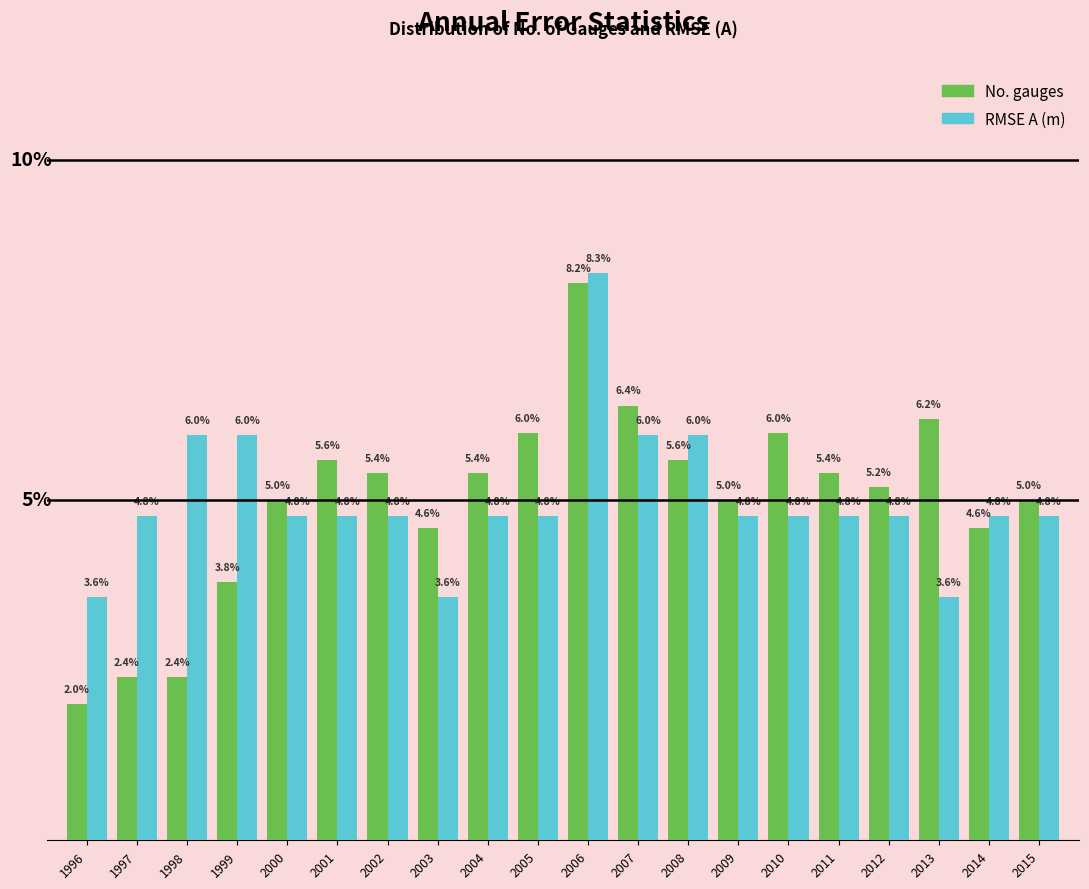

Between 2004 and 2013, which series saw the biggest shift?

RMSE A (m)